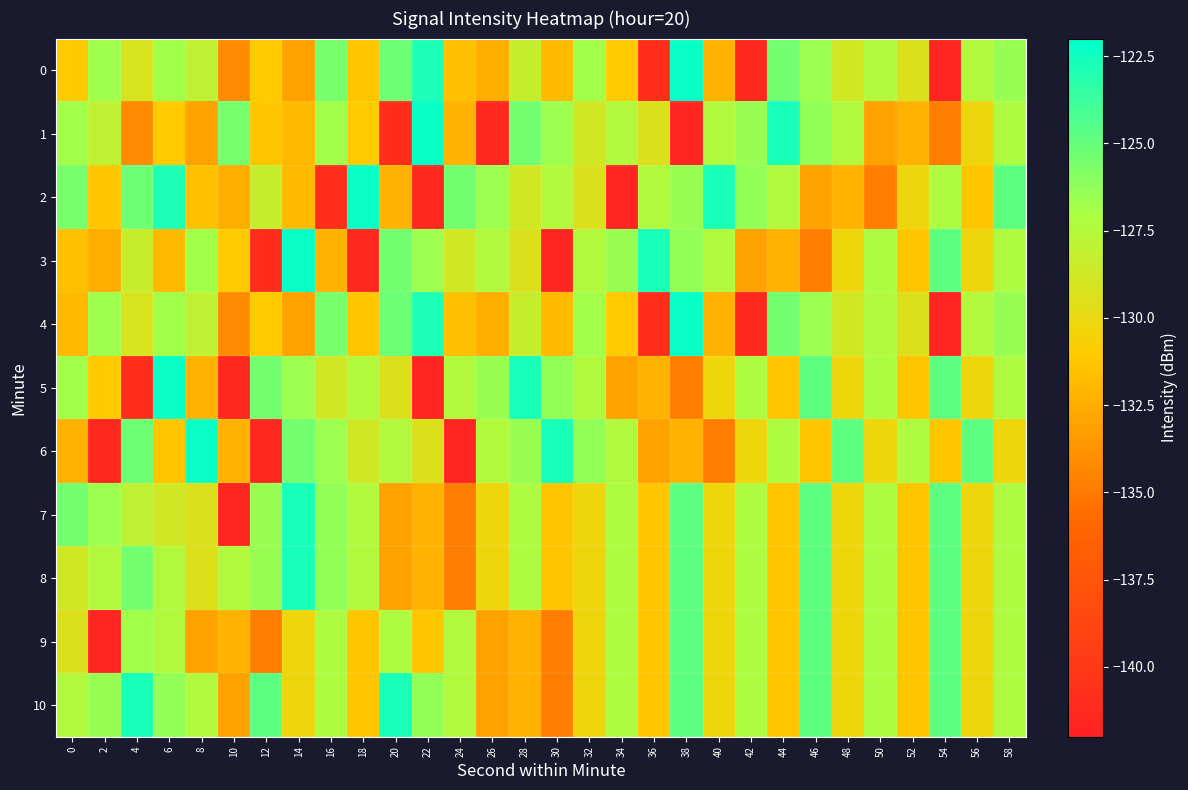

How many distinct data groups are displayed?

11